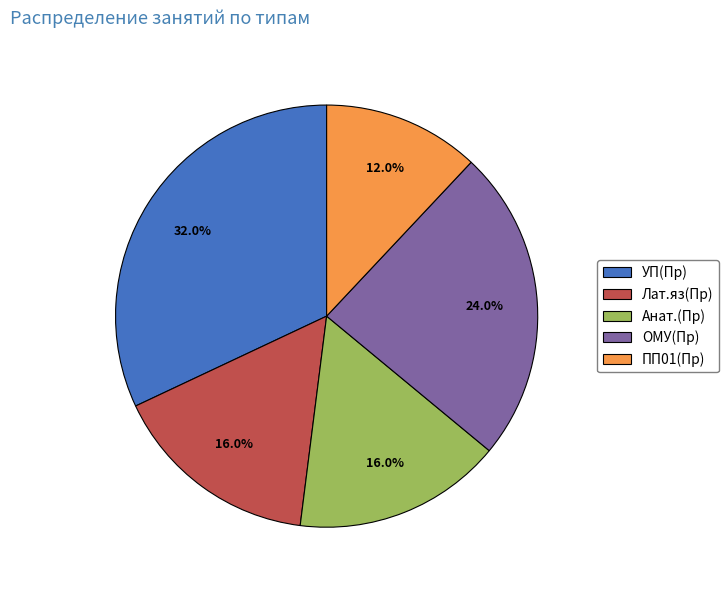

Count the number of slices in the pie.

5